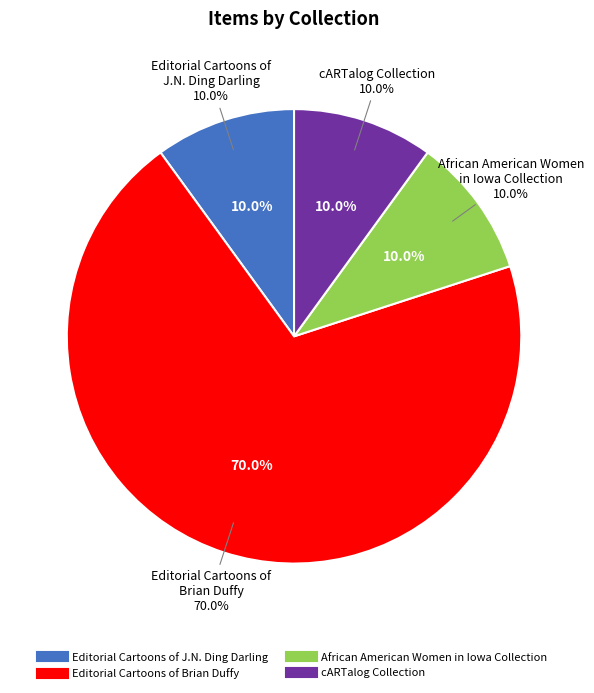

To the nearest percent, what is the difference between the largest and smallest slice percentages?

60%